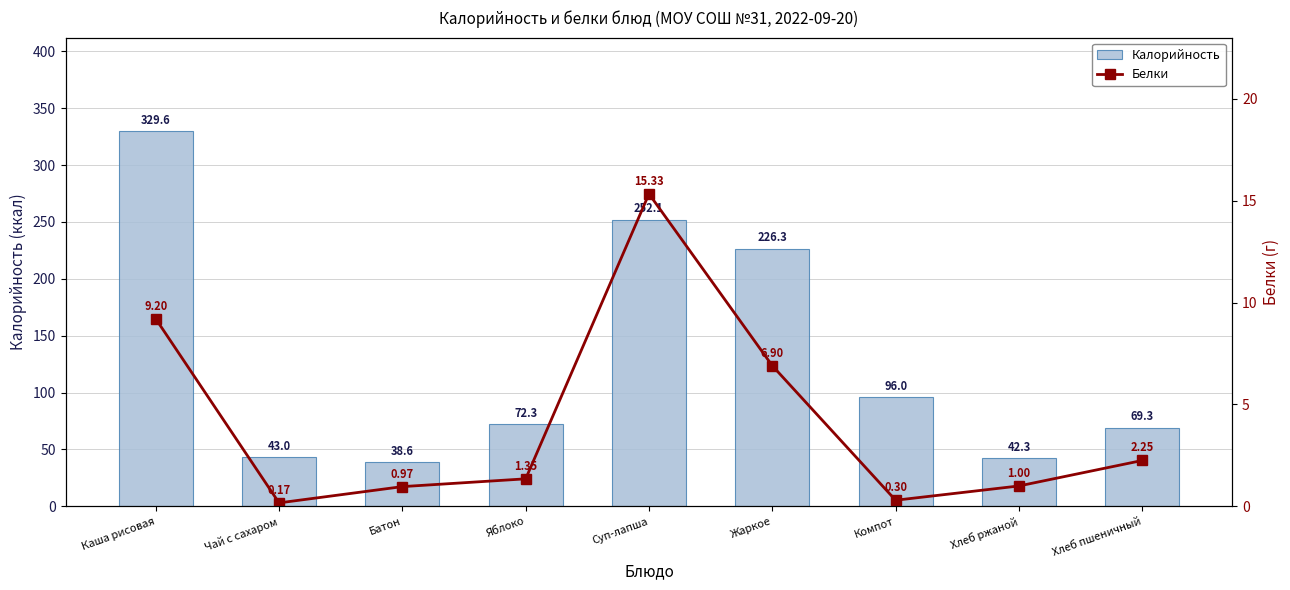

What is the value of the Белки bar at the 2nd from the left?

0.2